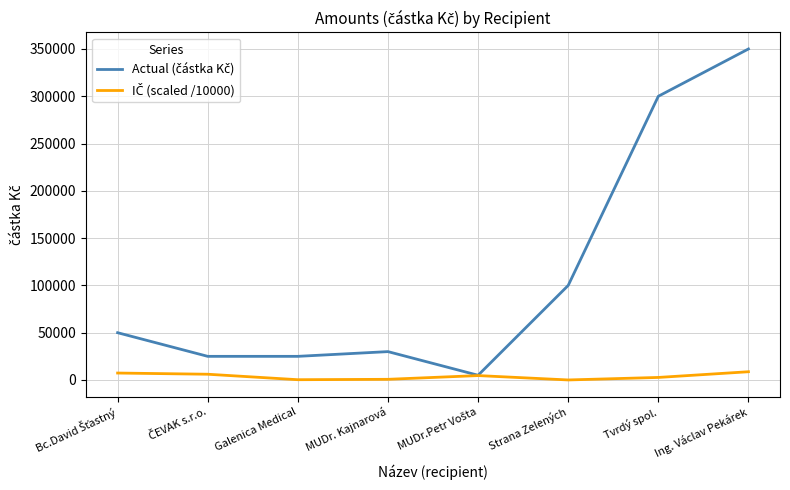

What is the greatest value displayed?

350000.0